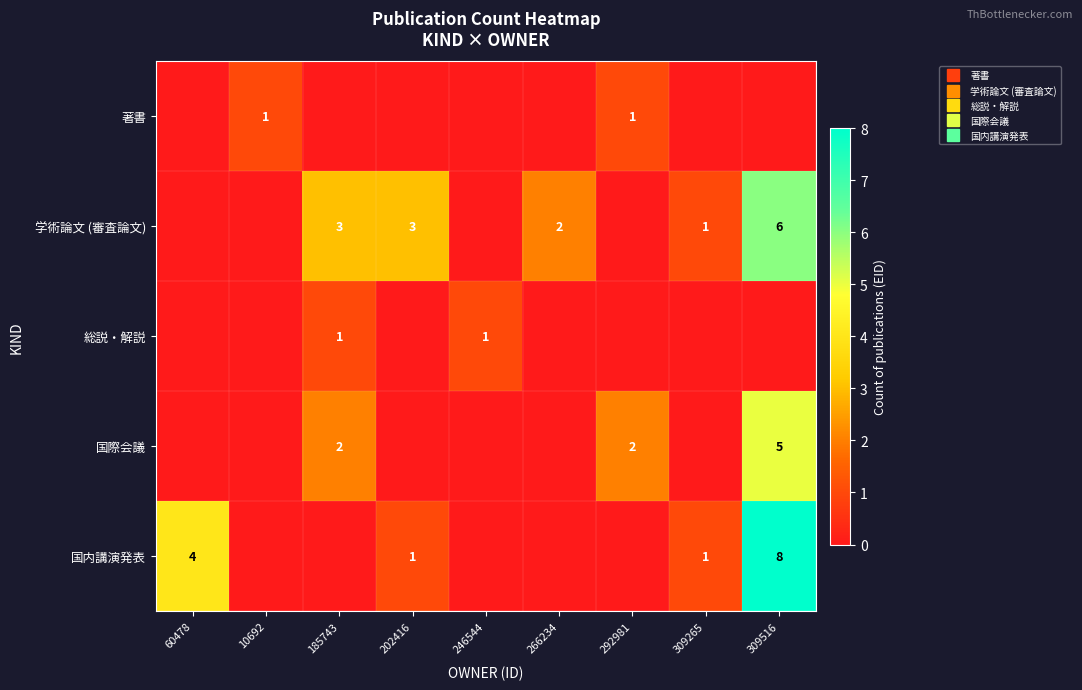

At 202416, list the series in order from largest to smallest.

学術論文 (審査論文), 国内講演発表, 著書, 総説・解説, 国際会議